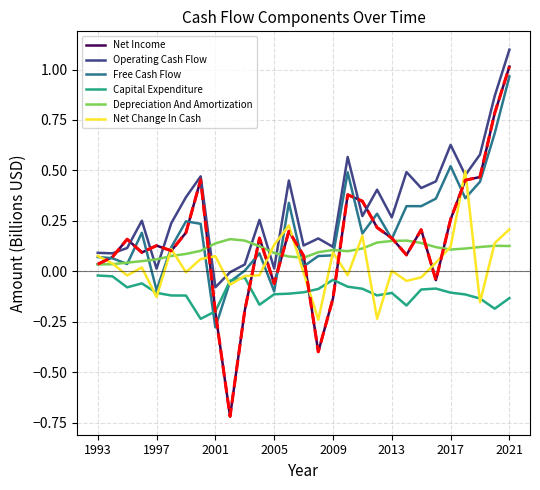

What is the minimum value shown in the chart?

-0.7